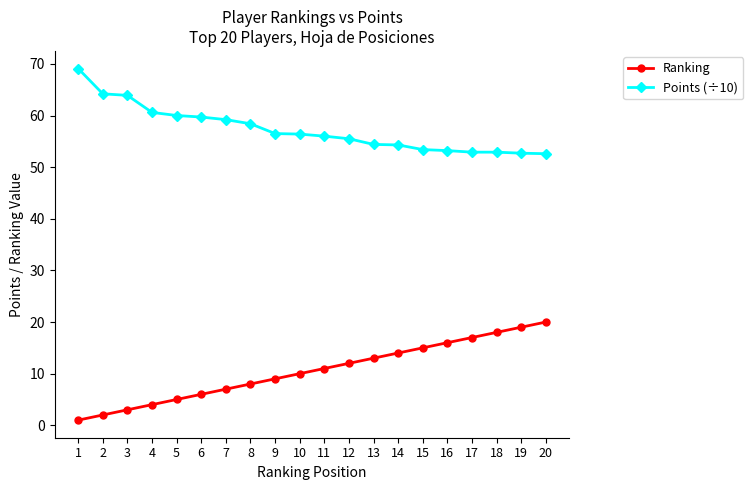

What value does the Points (÷10) series have at 15?

53.4